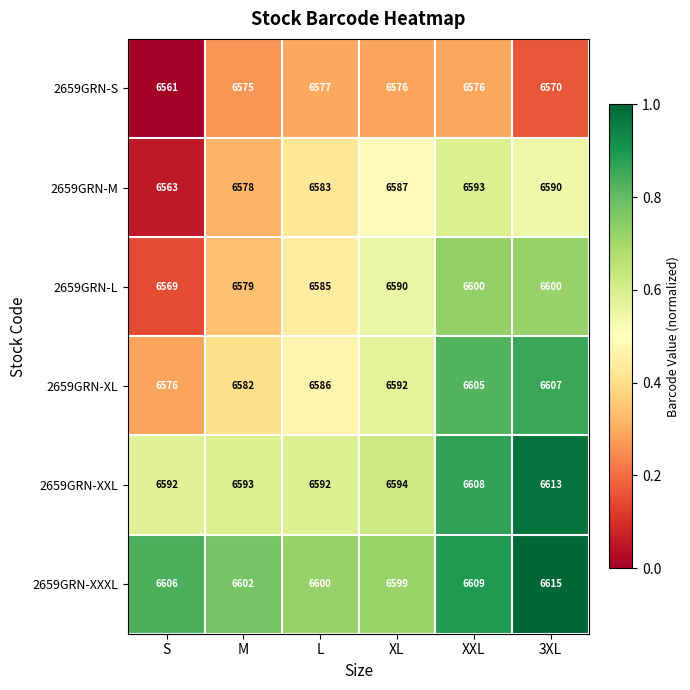

True or false: 2659GRN-S has a value of 6561 at S.

True